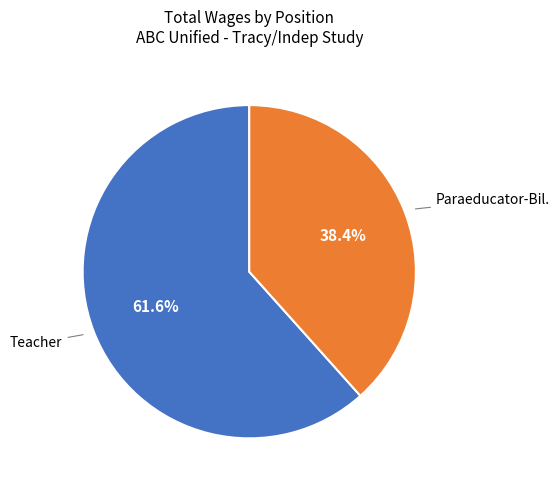

Count the number of slices in the pie.

2